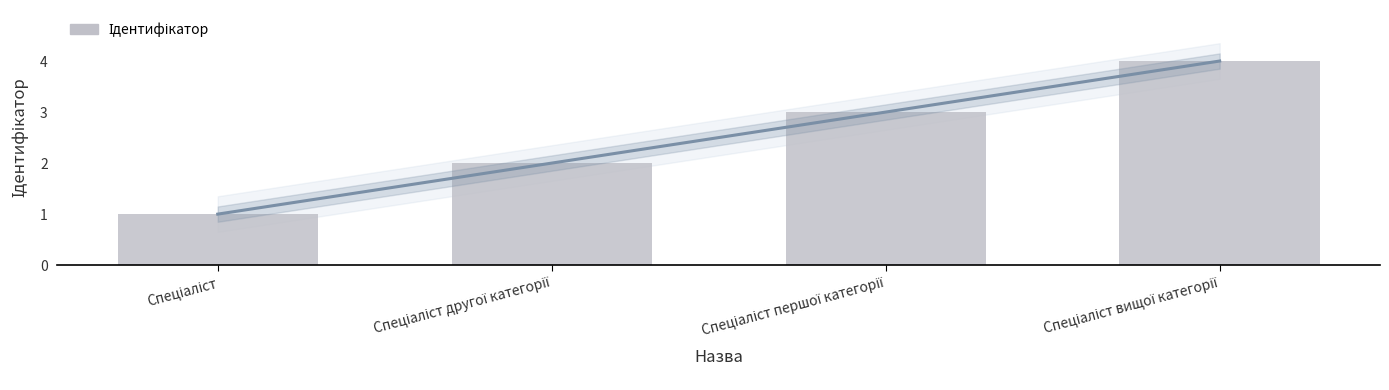

What position from the left is Спеціаліст вищої категорії?

4